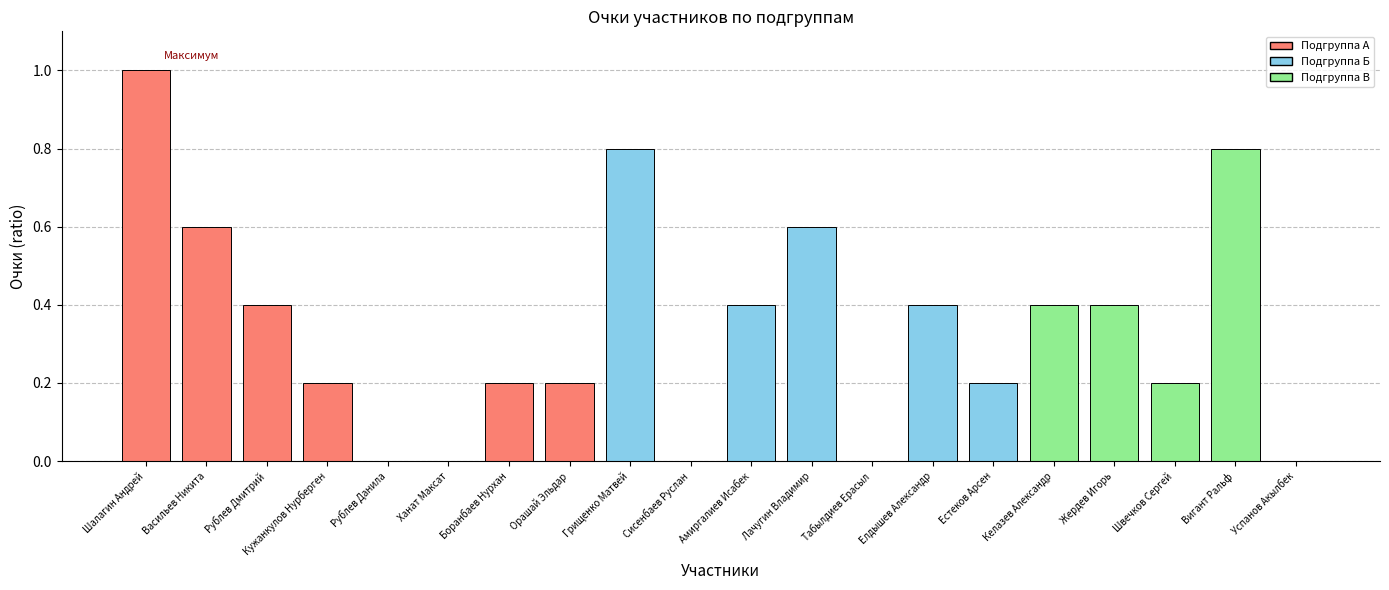

Reading right to left, list all the values displayed in this chart.

Успанов Акылбек=0.0	Вигант Ральф=0.8	Швечков Сергей=0.2	Жердев Игорь=0.4	Келазев Александр=0.4	Естеков Арсен=0.2	Елдышев Александр=0.4	Табылдиев Ерасыл=0.0	Лачугин Владимир=0.6	Амиргалиев Исабек=0.4	Сисенбаев Руслан=0.0	Грищенко Матвей=0.8	Орашай Эльдар=0.2	Боранбаев Нурхан=0.2	Ханат Максат=0.0	Рублев Данила=0.0	Кужанкулов Нурберген=0.2	Рублев Дмитрий=0.4	Васильев Никита=0.6	Шалагин Андрей=1.0